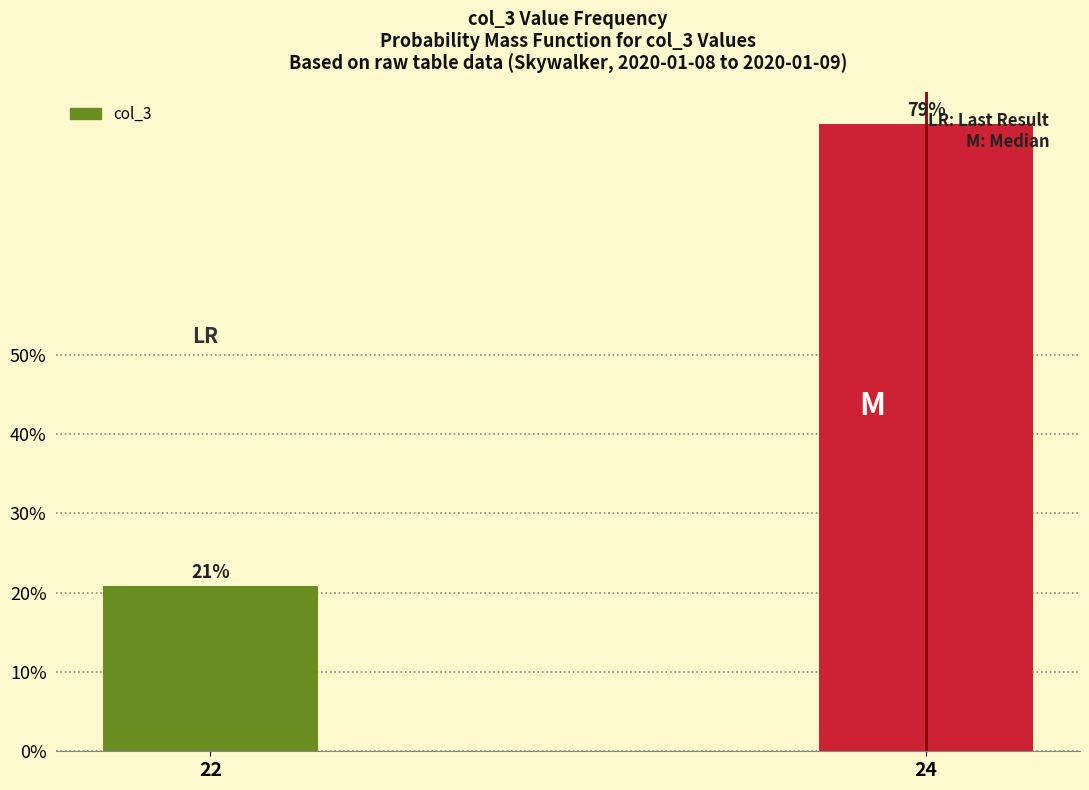

The value at 22 is 31.7. True or false?

False